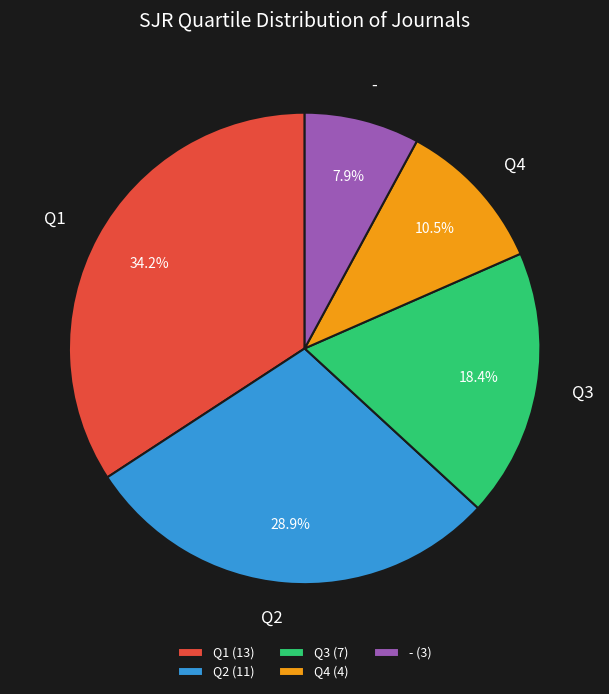

Does Q4 represent more than half of the total?

No